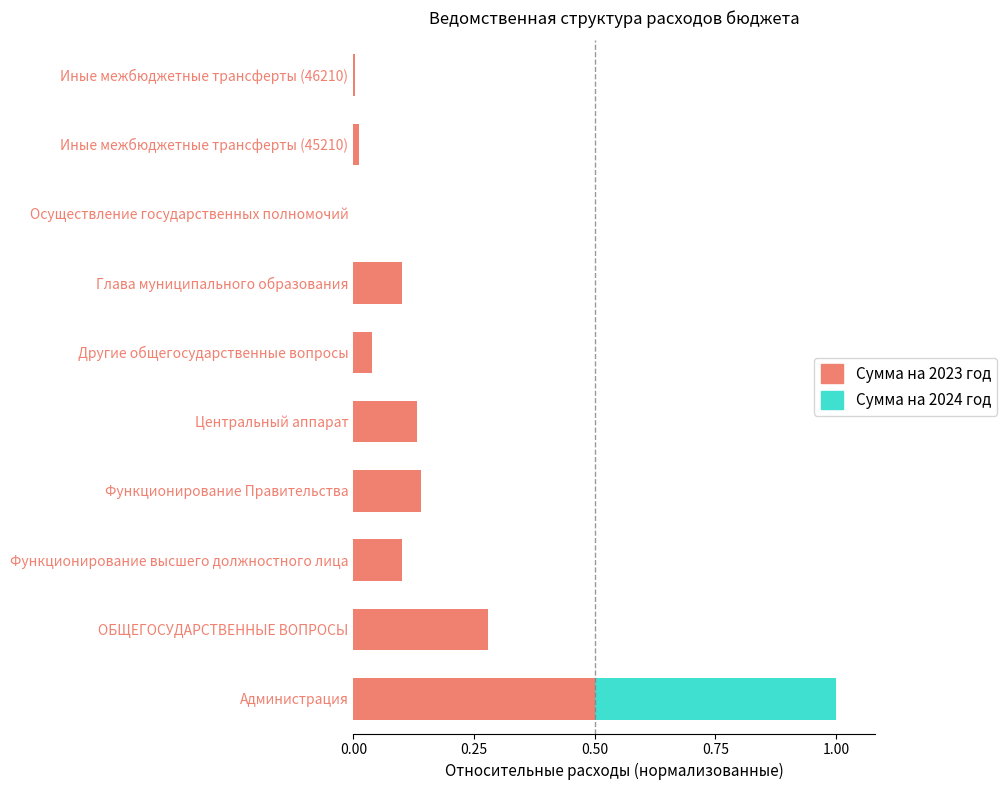

At which category is the sum across all series the highest?

Администрация